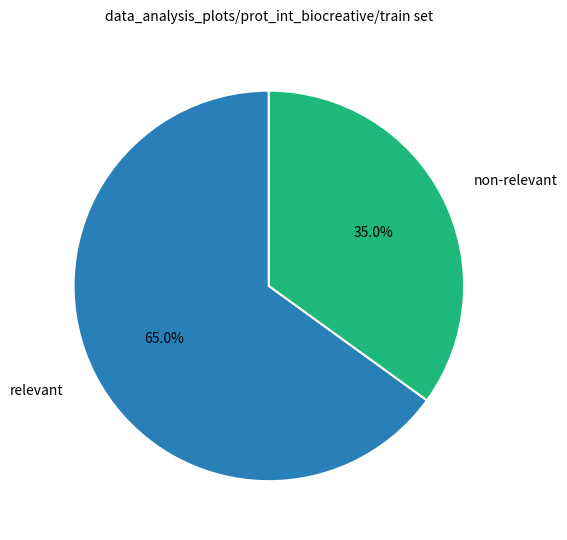

Combined, do relevant and non-relevant account for over 50%?

Yes